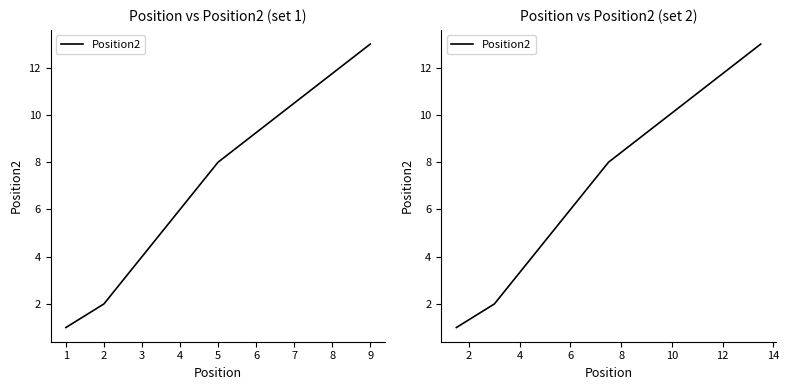

What is the value of the 6th point from the left?

8